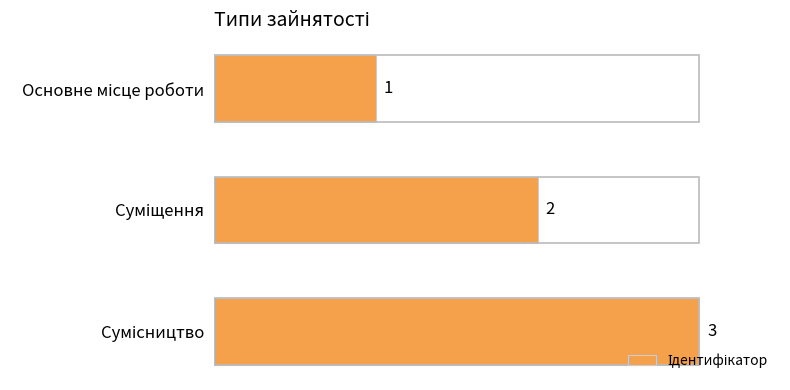

What is the value of the 2nd bar from the top?

2